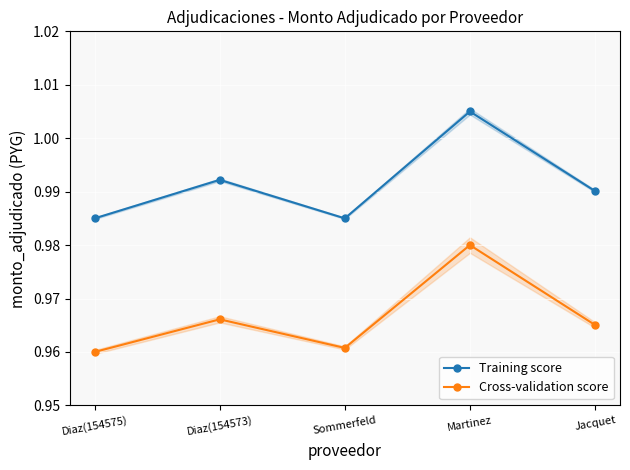

True or false: Cross-validation score has more than 1 interior local peaks.

True